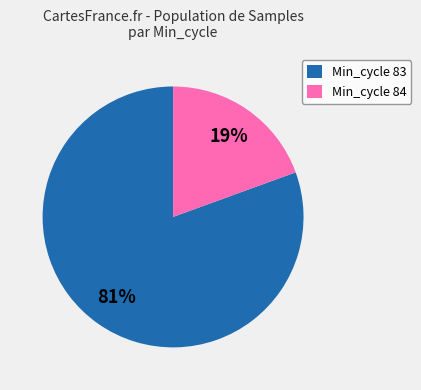

To the nearest percent, what is the average slice percentage?

50%